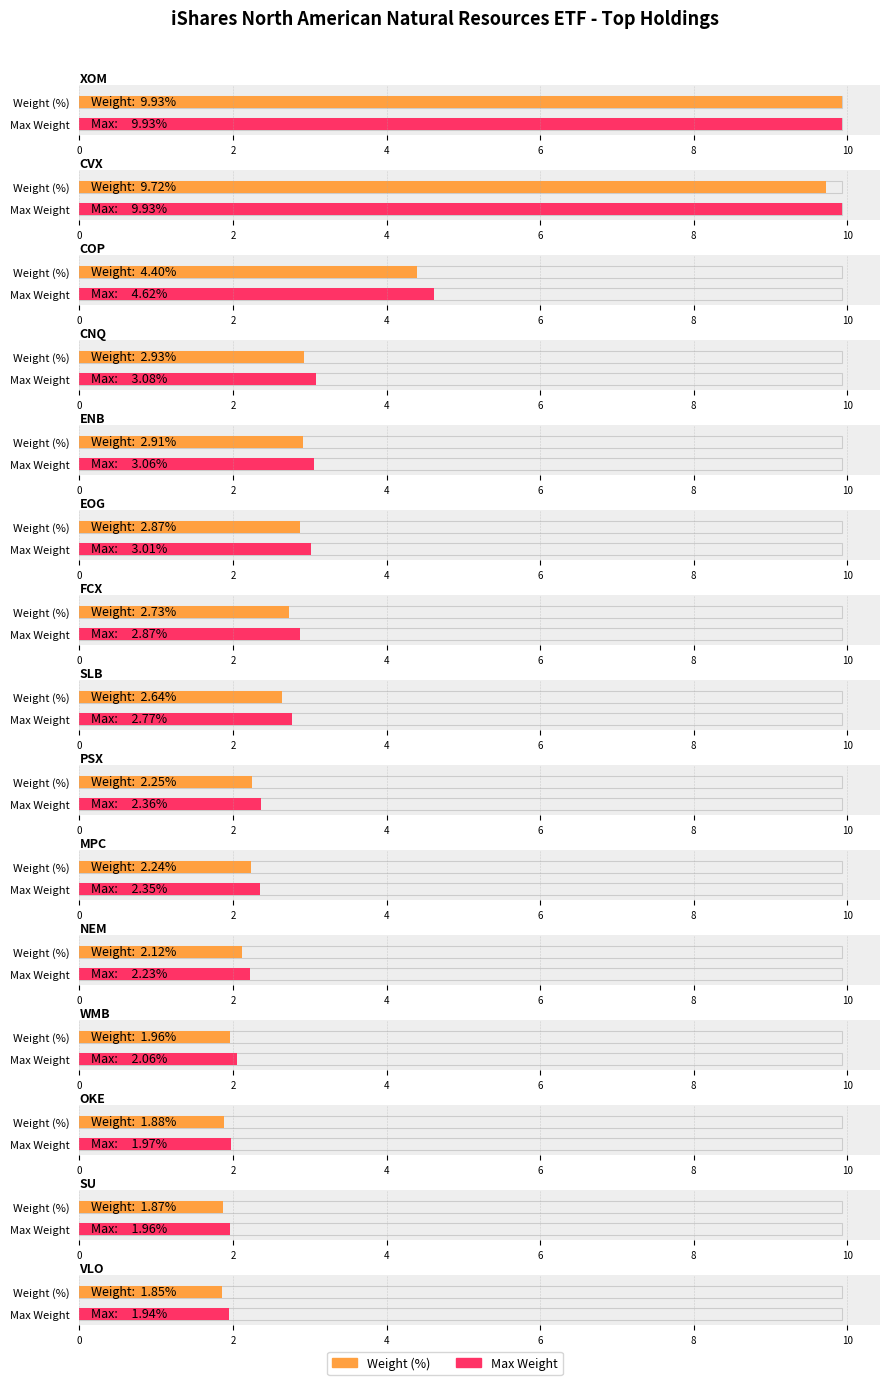

How many data points does each series have?

15